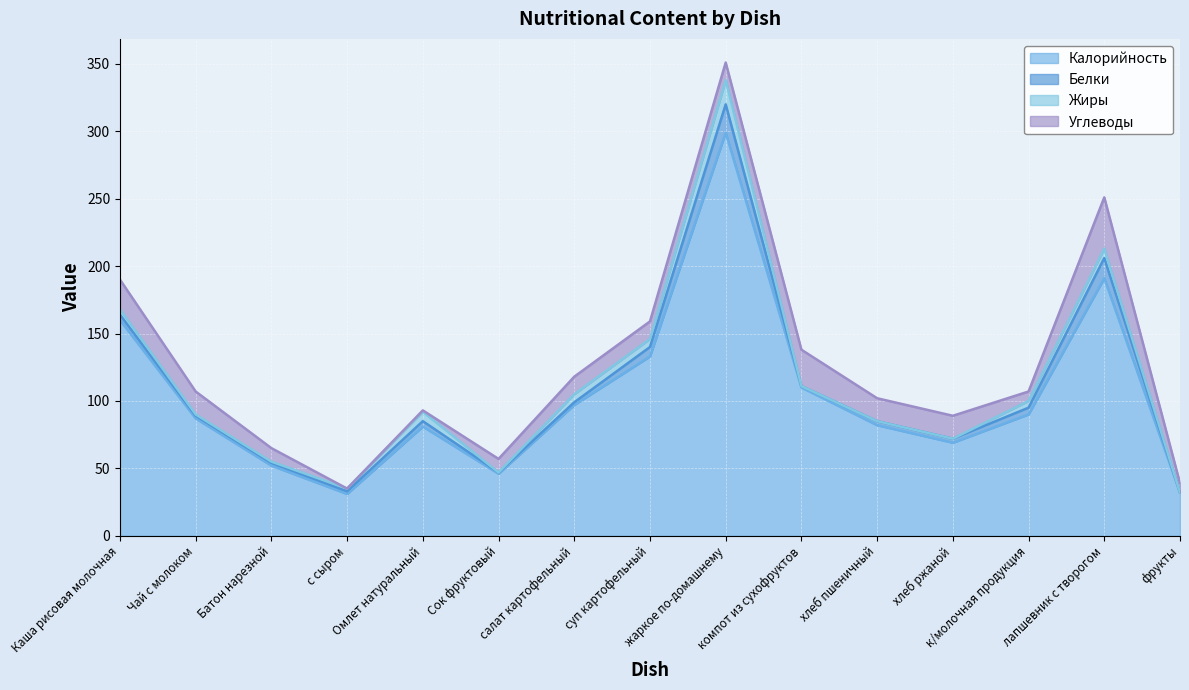

What is the approximate value of Калорийность at лапшевник с творогом?

191